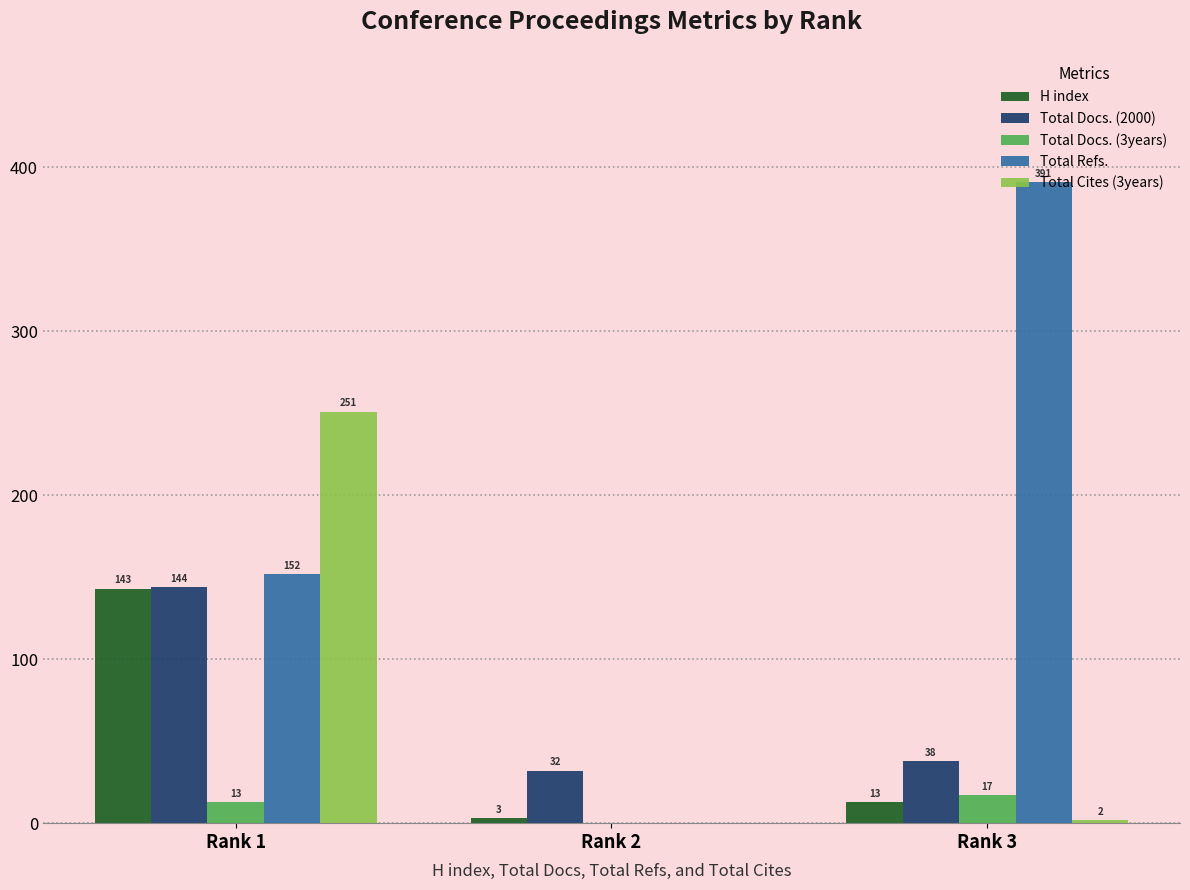

At which label is Total Docs. (2000) closest to 88?

Rank 3